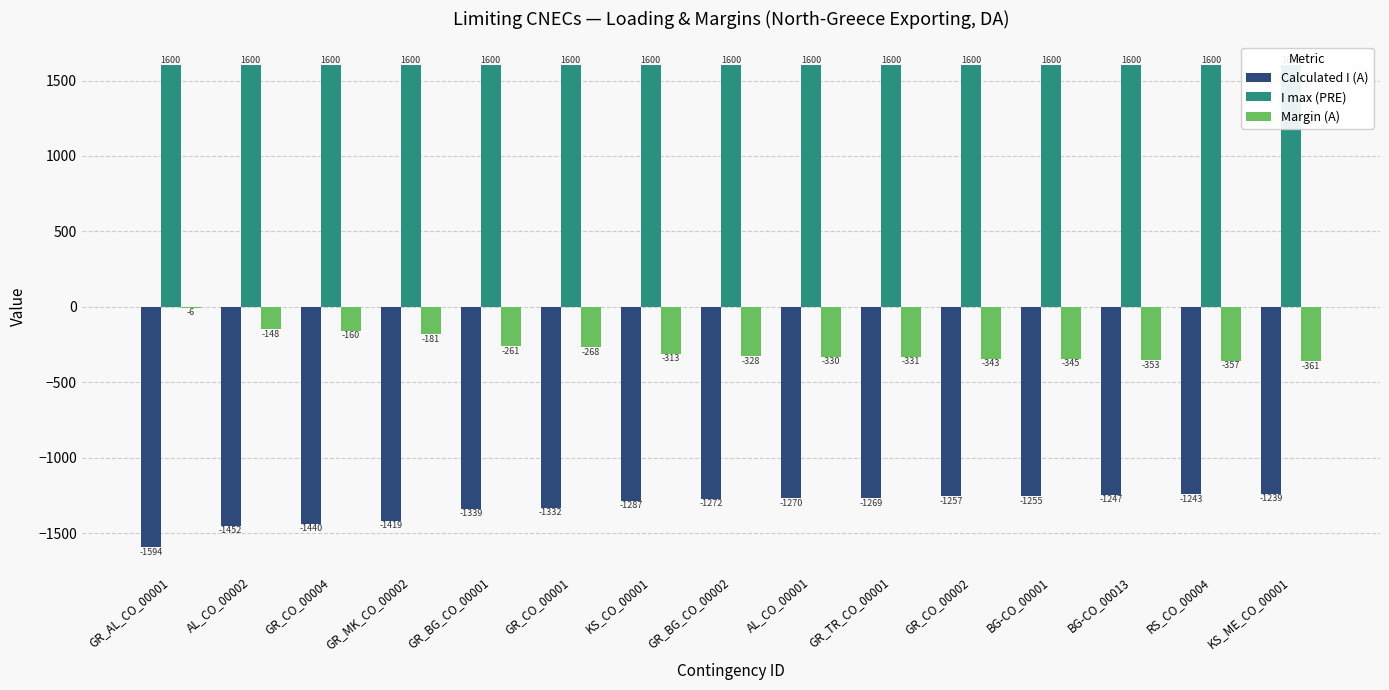

True or false: I max (PRE) has a value of 699 at GR_BG_CO_00002.

False